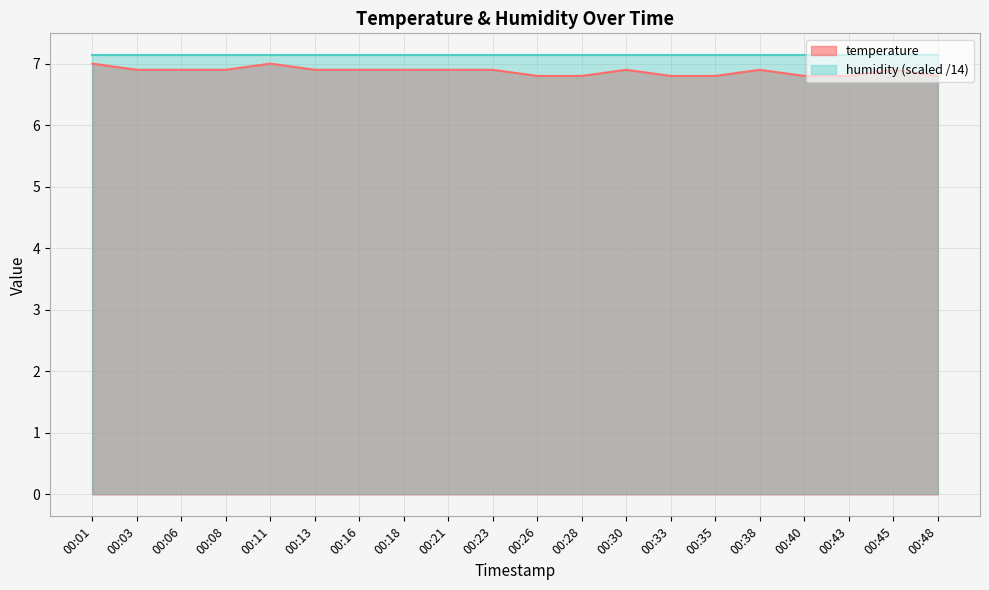

Which label corresponds to the largest value in the chart?

00:01